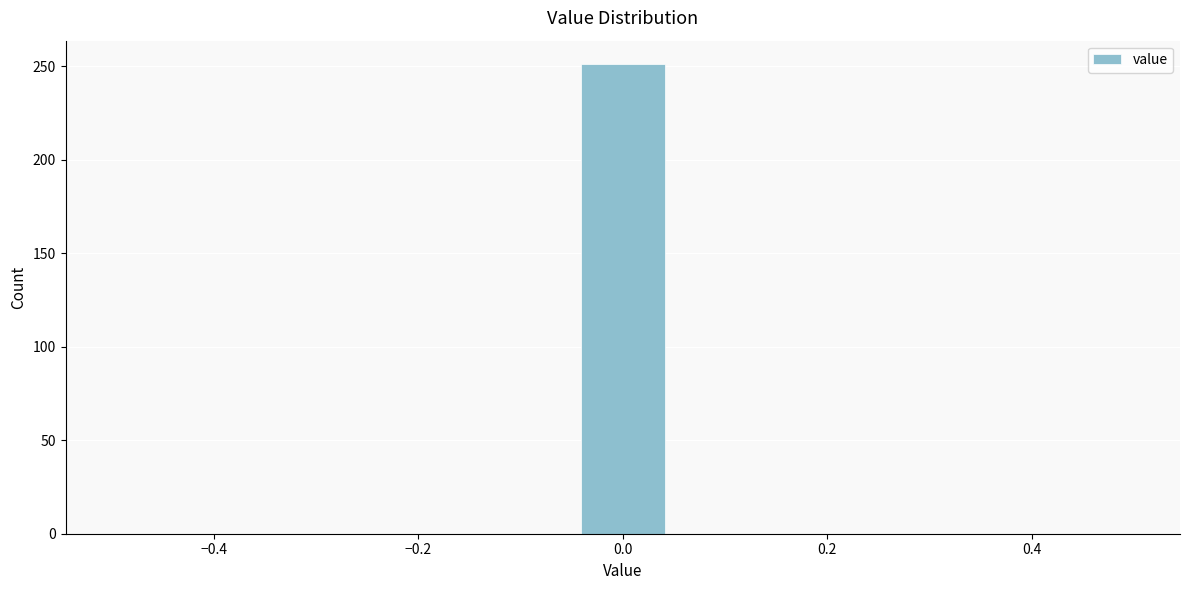

Reading left to right, list every bar in this chart as the range it spans on the x-axis followed by its height. Neither the bar edges nor the heights are printed on the chart, so give them approximately, as read against the axes.

-0.50 to -0.40: 0
-0.40 to -0.32: 0
-0.32 to -0.22: 0
-0.22 to -0.14: 0
-0.14 to -0.04: 0
-0.04 to 0.04: 250
0.04 to 0.14: 0
0.14 to 0.22: 0
0.22 to 0.32: 0
0.32 to 0.40: 0
0.40 to 0.50: 0